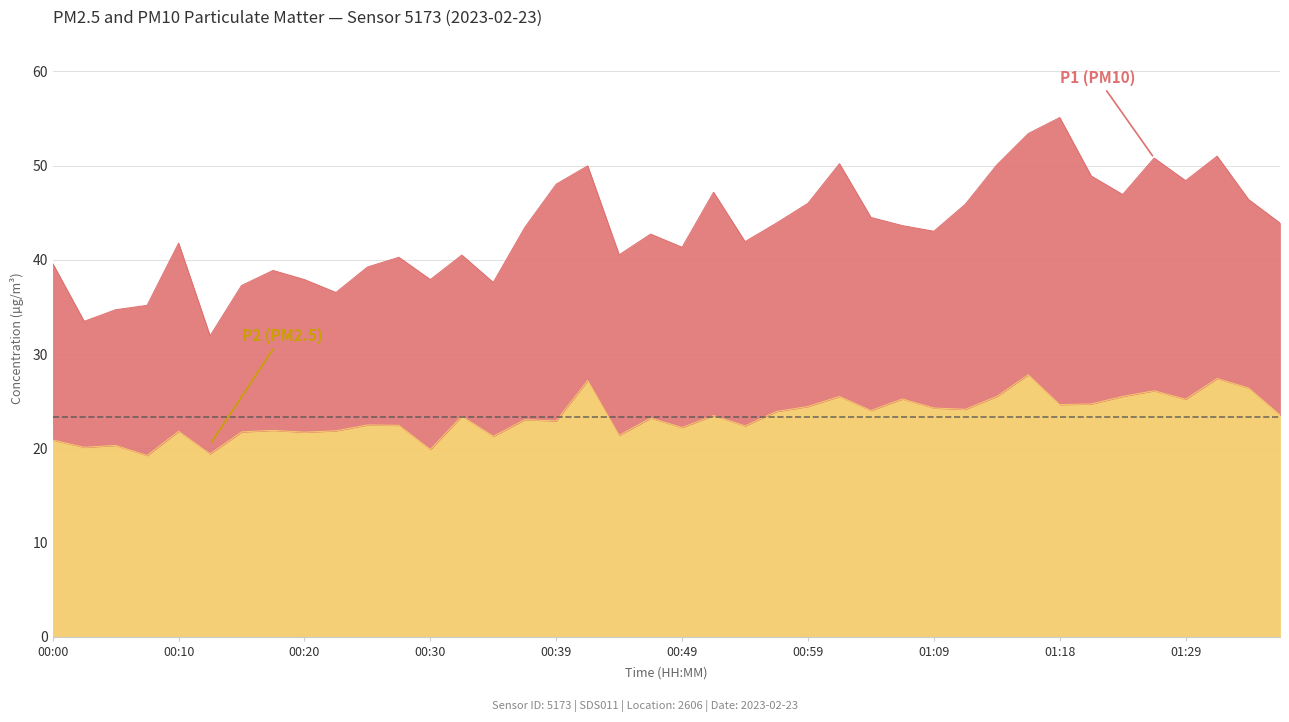

Reading left to right, transcribe all the data shown in this chart.

P2: 20.9	20.1	20.3	19.2	21.8	19.4	21.7	21.9	21.7	21.9	22.5	22.4	19.9	23.4	21.3	23.0	22.9	27.2	21.4	23.2	22.2	23.5	22.4	23.9	24.4	25.5	24.0	25.2	24.3	24.1	25.5	27.8	24.6	24.7	25.5	26.1	25.2	27.4	26.4	23.5
P1: 39.6	33.5	34.7	35.2	41.8	31.9	37.3	38.9	37.9	36.5	39.2	40.3	37.9	40.5	37.6	43.4	48.0	50.0	40.5	42.7	41.3	47.2	41.9	43.9	46.0	50.2	44.5	43.6	43.0	45.9	50.1	53.4	55.1	48.9	46.9	50.8	48.4	51.0	46.4	43.9